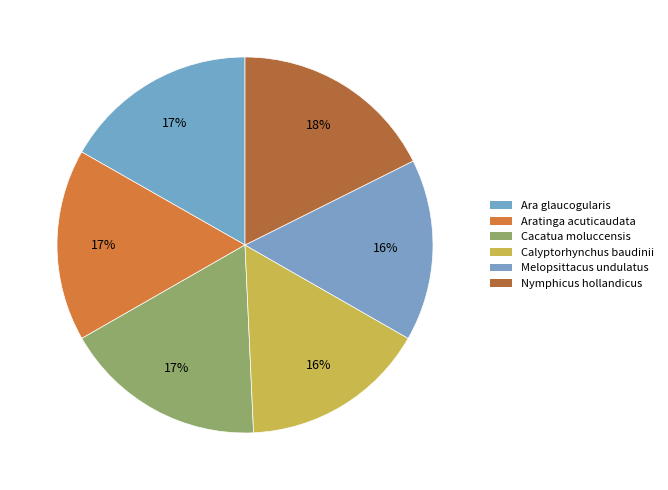

To the nearest percent, what is the difference between the largest and smallest slice percentages?

2%